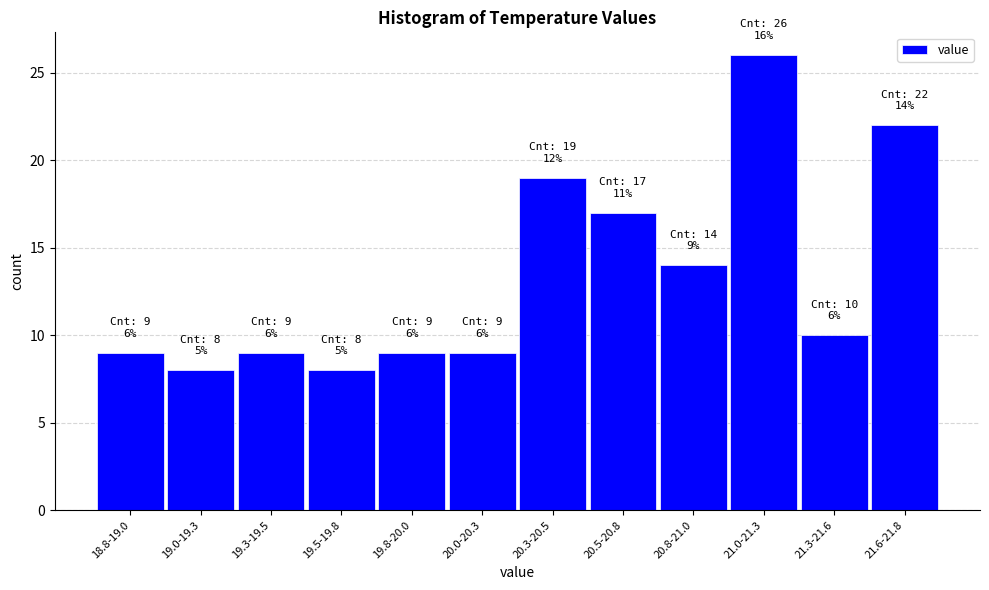

Reading left to right, list all the values displayed in this chart.

9	8	9	8	9	9	19	17	14	26	10	22